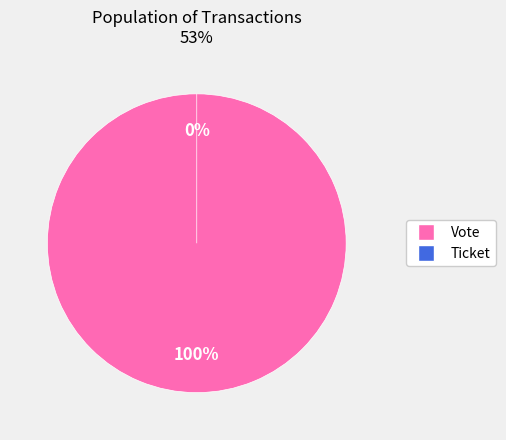

Which has a higher value, Vote or Ticket?

Vote